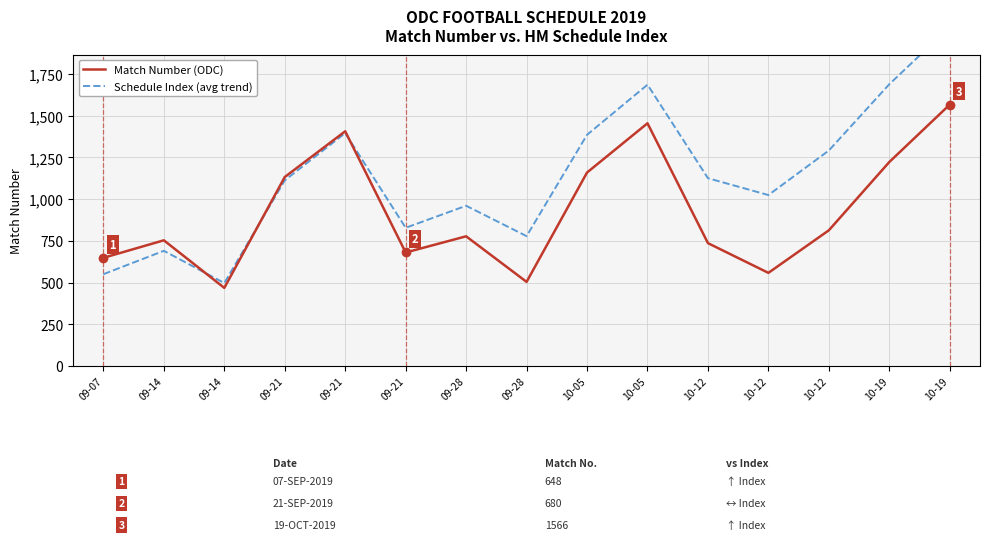

What is the greatest value displayed?

2031